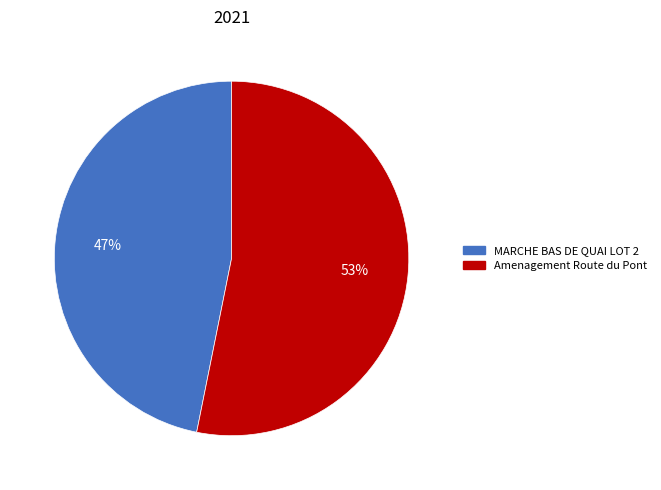

How many slices are in this pie chart?

2